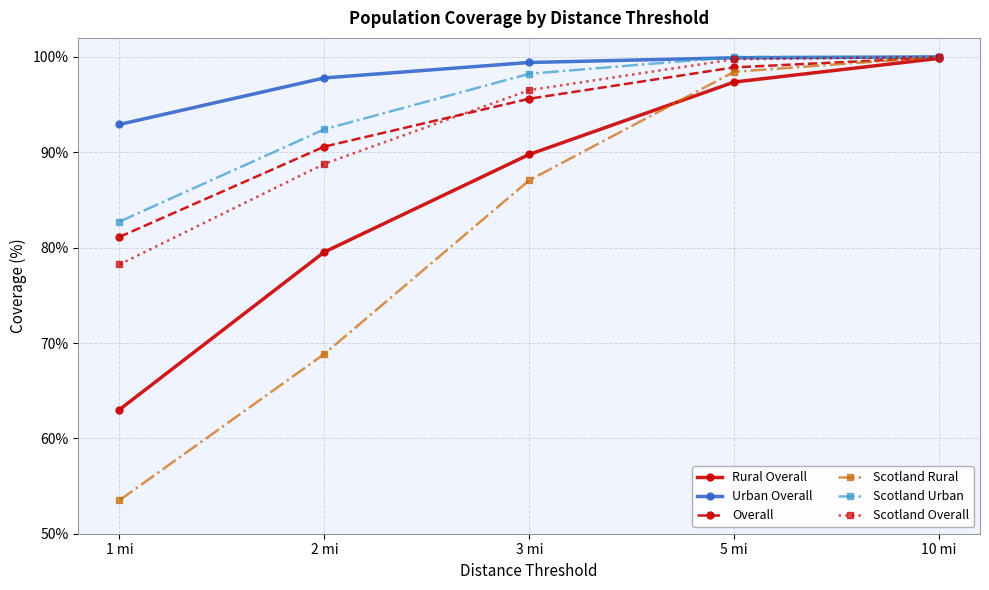

Rank the categories by Scotland Rural value from highest to lowest.

10 mi, 5 mi, 3 mi, 2 mi, 1 mi